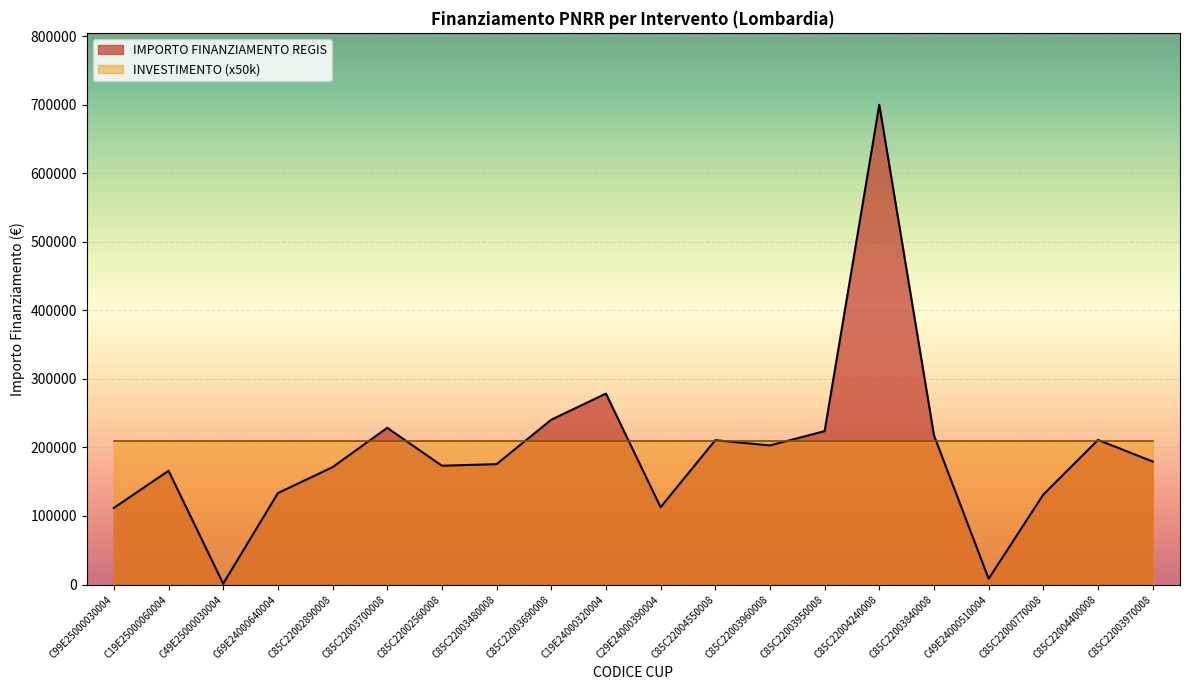

How many interior local valleys (lower than both neighbors) does the data have?

5